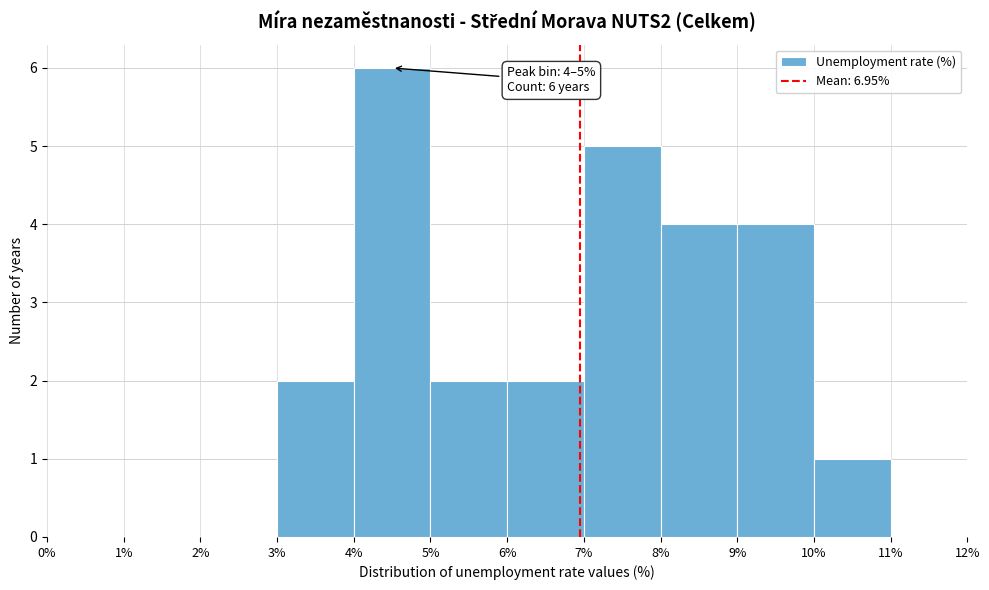

Which range on the x-axis has the tallest bar?

4% to 5%